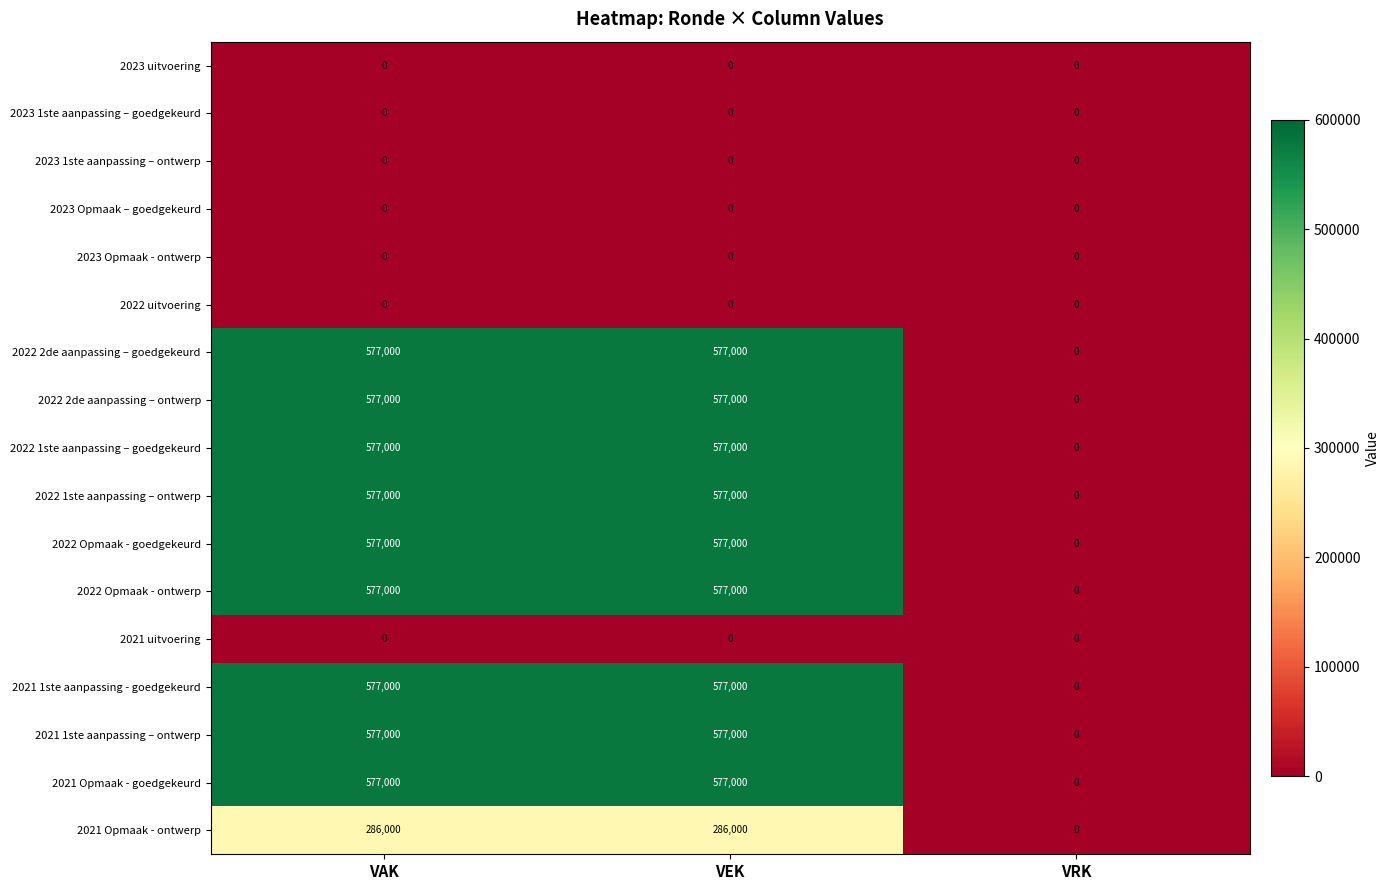

How many 2022 2de aanpassing – goedgekeurd values are between 0 and 577000?

3